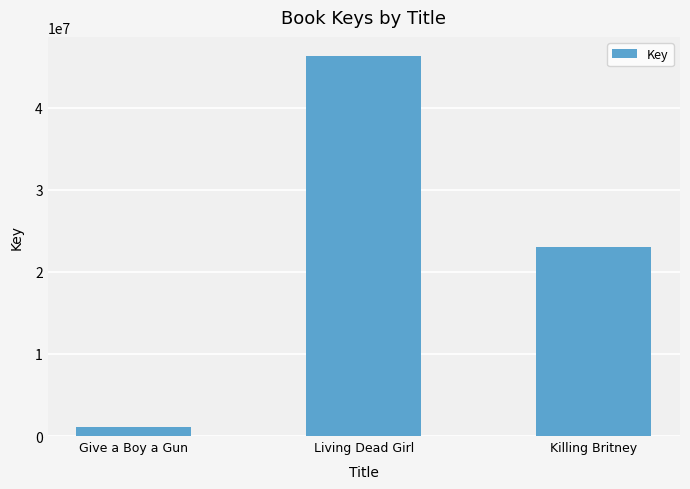

Rank the categories by value from highest to lowest.

Living Dead Girl, Killing Britney, Give a Boy a Gun